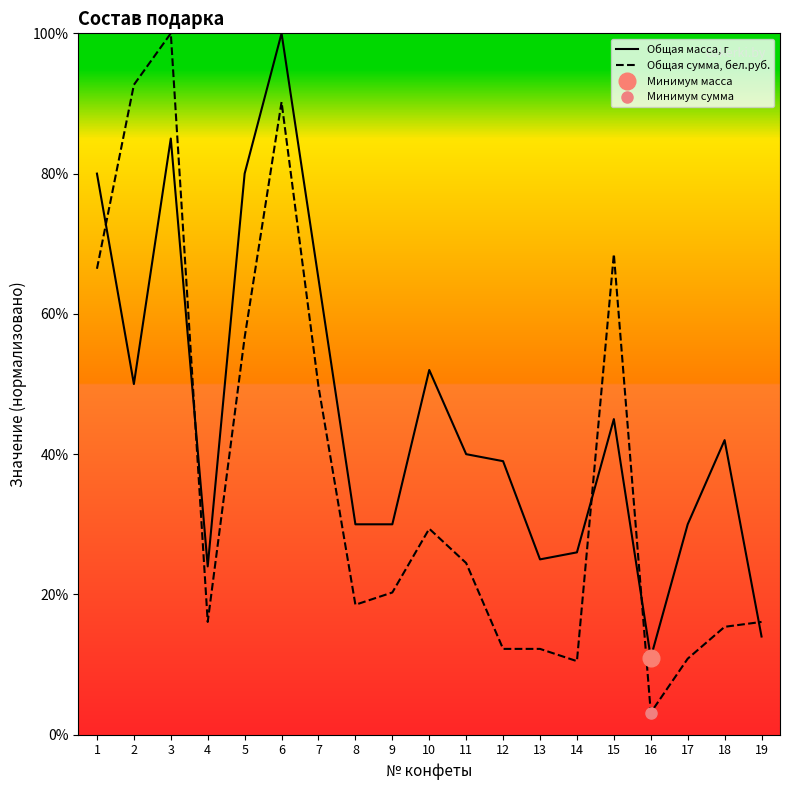

Does the chart display data point markers on the line(s)?

No